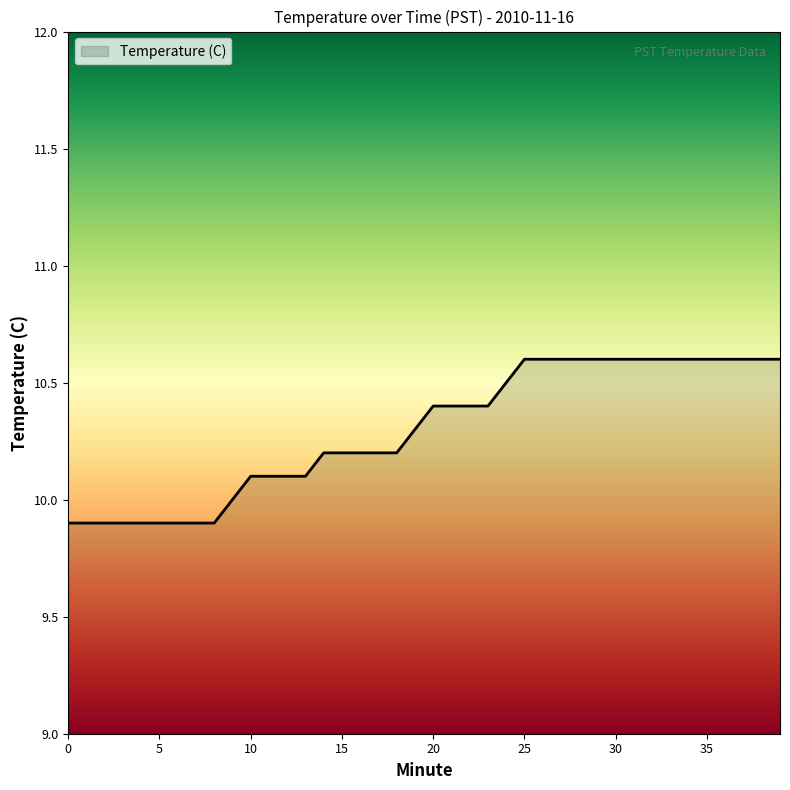

What is the difference between the maximum and minimum values?

0.7